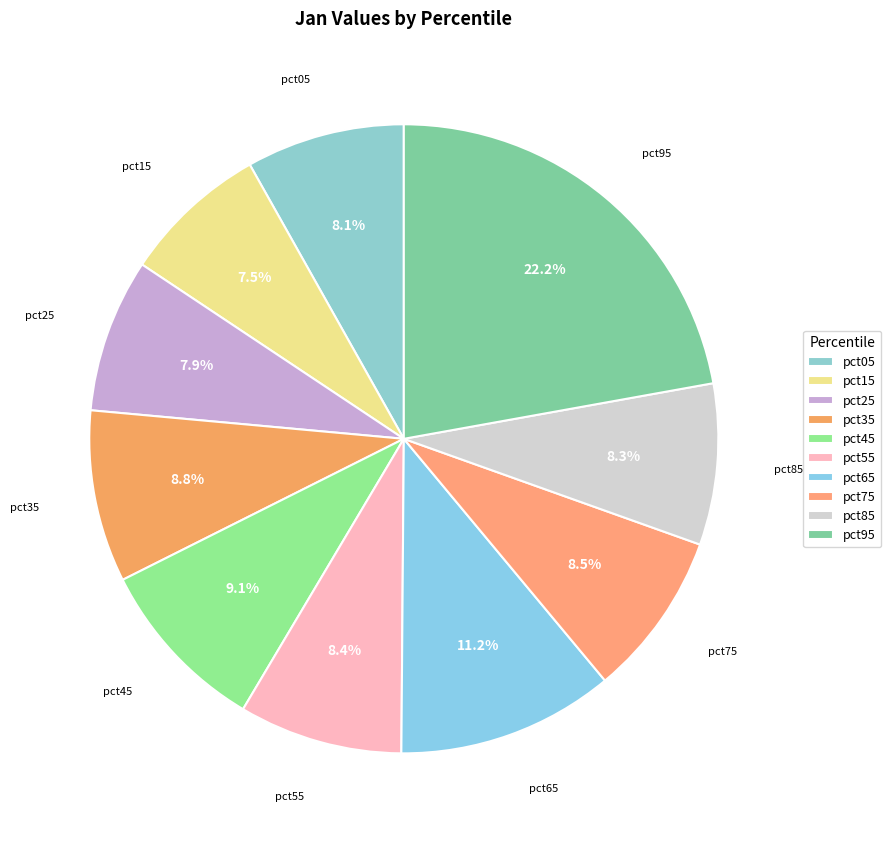

Which has a higher value, pct25 or pct65?

pct65